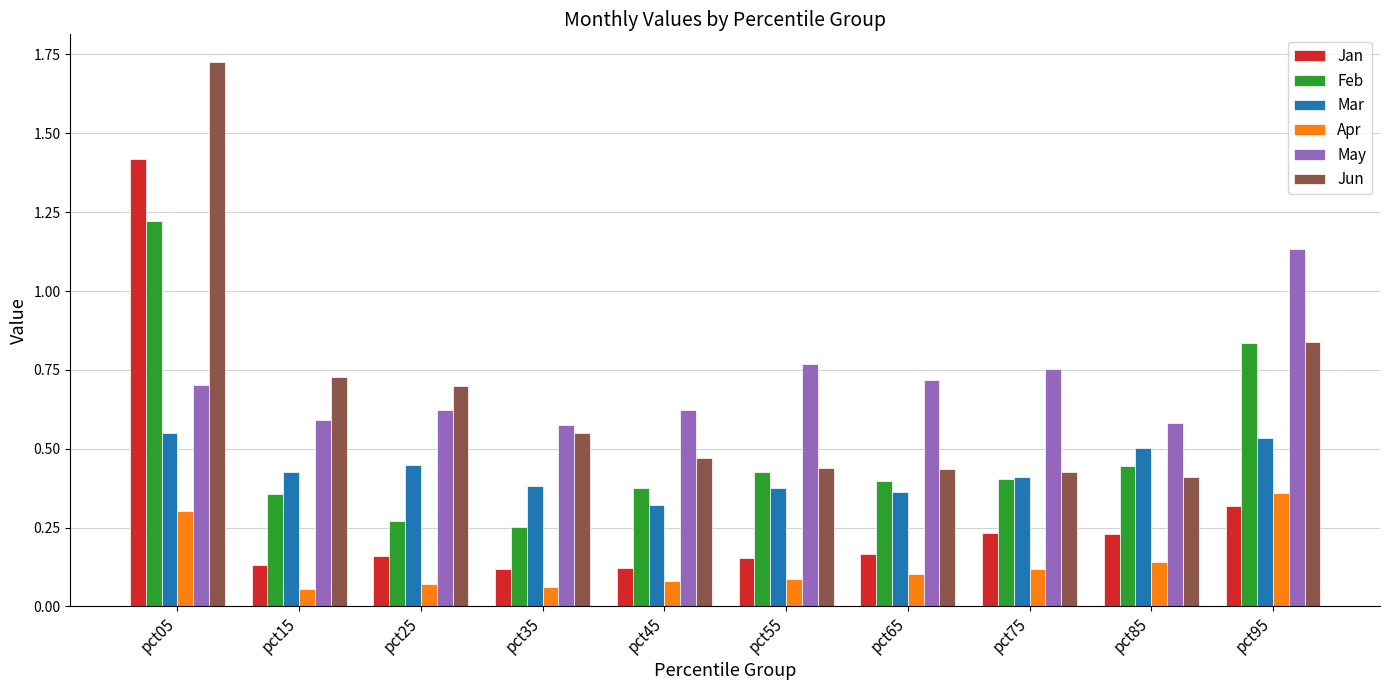

At how many categories does at least one series exceed 1?

2